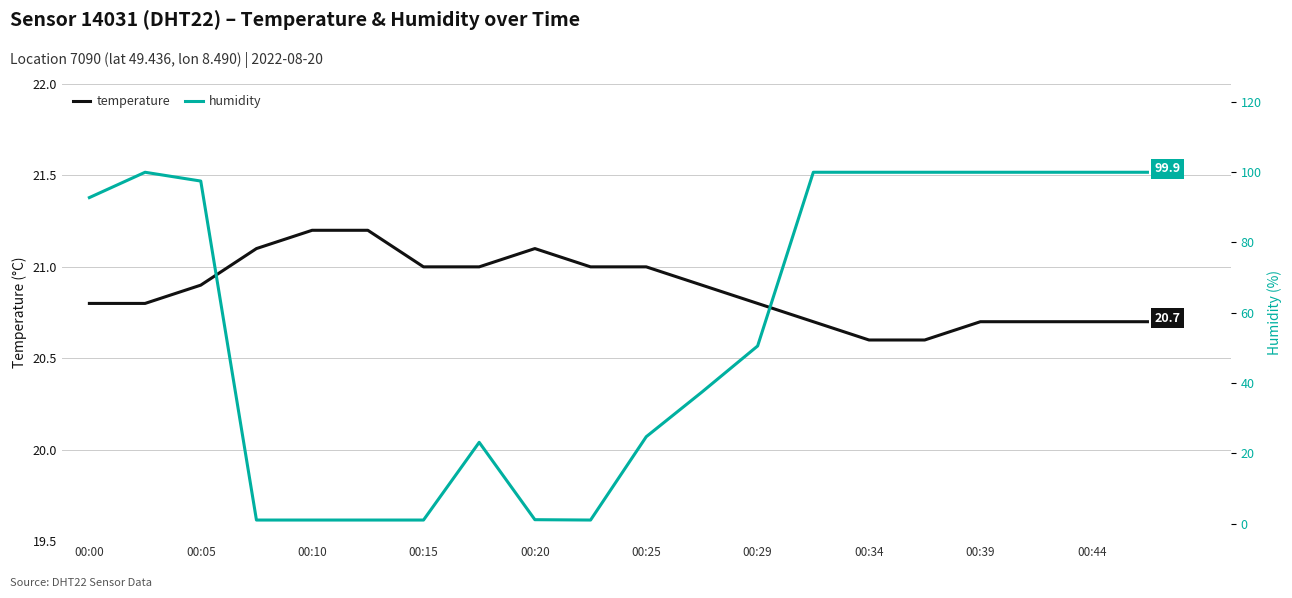

What are all the series names shown in the legend?

temperature, humidity